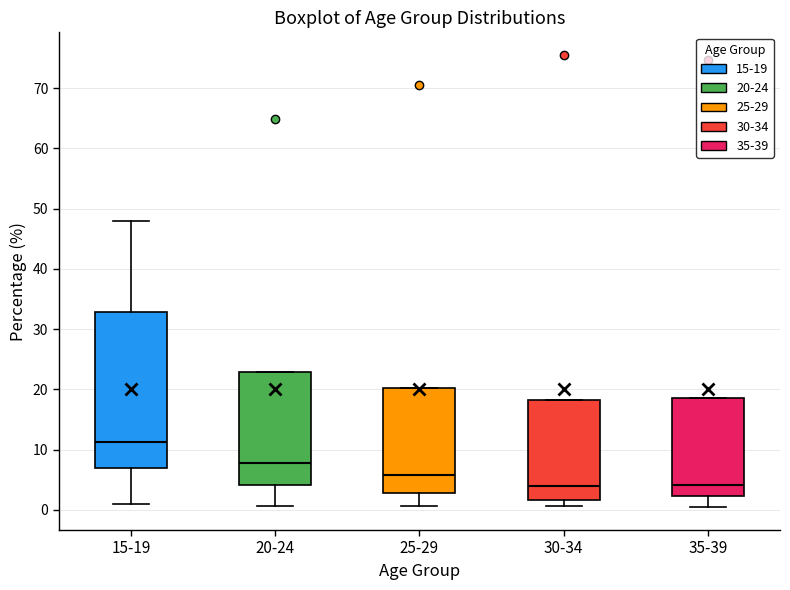

Reading left to right, read every box against the y-axis: the position of its median line, the range the box covers, and the ends of its whiskers. The values are not printed on the chart, so give them approximately, as read against the axis.

15-19: median 11, box 7 to 33, whiskers 1 to 48
20-24: median 8, box 4 to 23, whiskers 1 to 23
25-29: median 6, box 3 to 20, whiskers 1 to 20
30-34: median 4, box 2 to 18, whiskers 1 to 18
35-39: median 4, box 2 to 19, whiskers 0 to 19